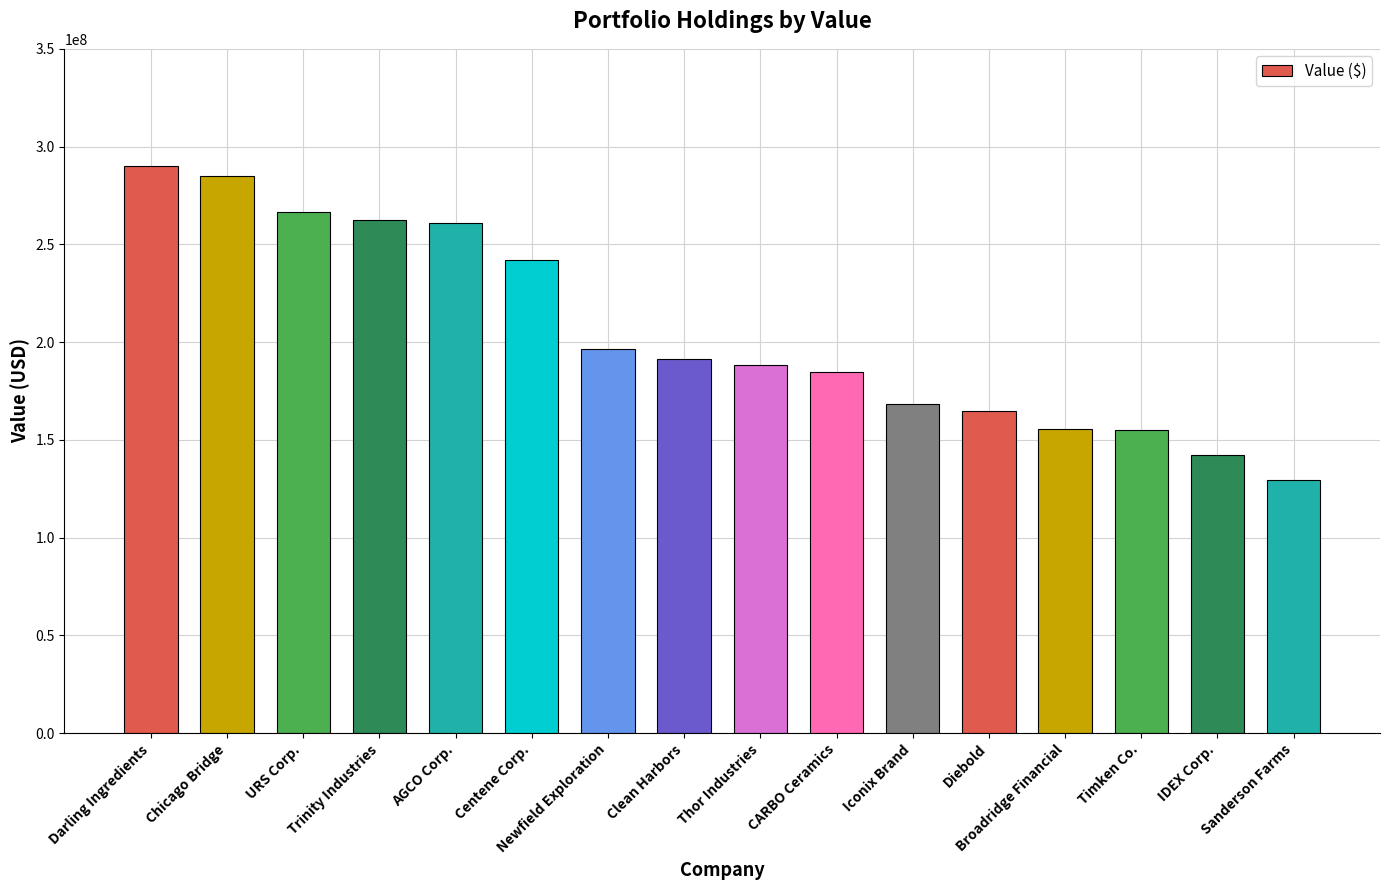

The chart shows a value of 231874821 at Broadridge Financial. True or false?

False